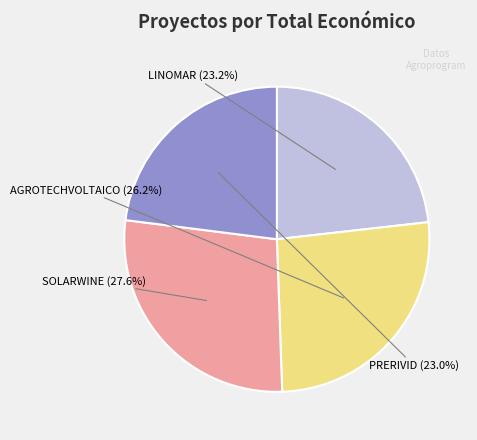

Is there a majority slice in this chart?

No